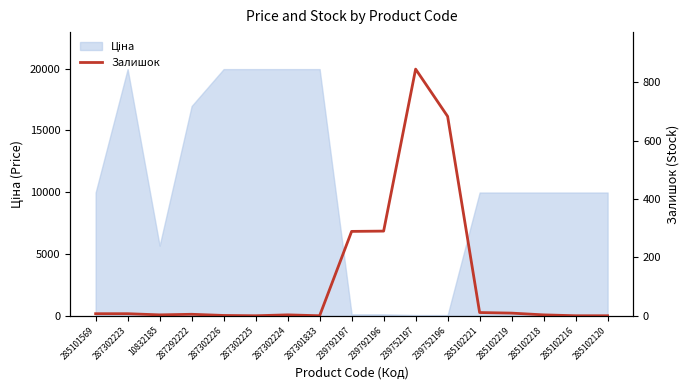

How many lines are shown in the chart?

1